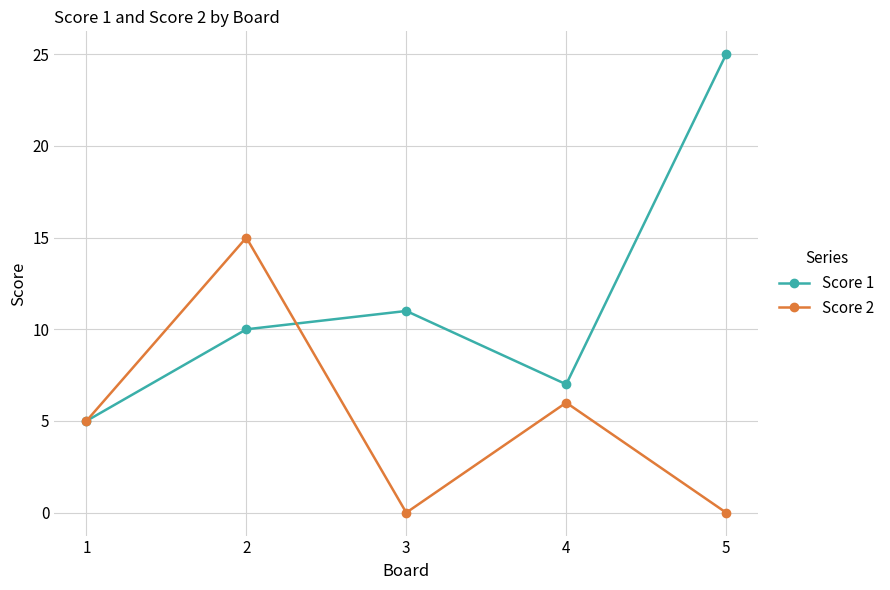

Which category has the highest value in the Score 1 series?

5